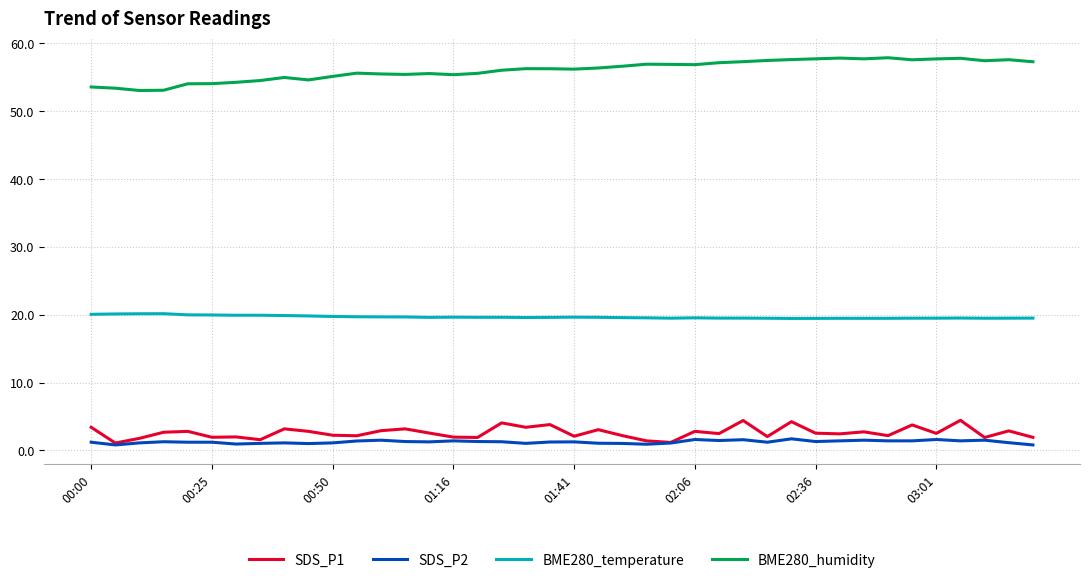

True or false: BME280_temperature and SDS_P1 intersect in this chart.

False